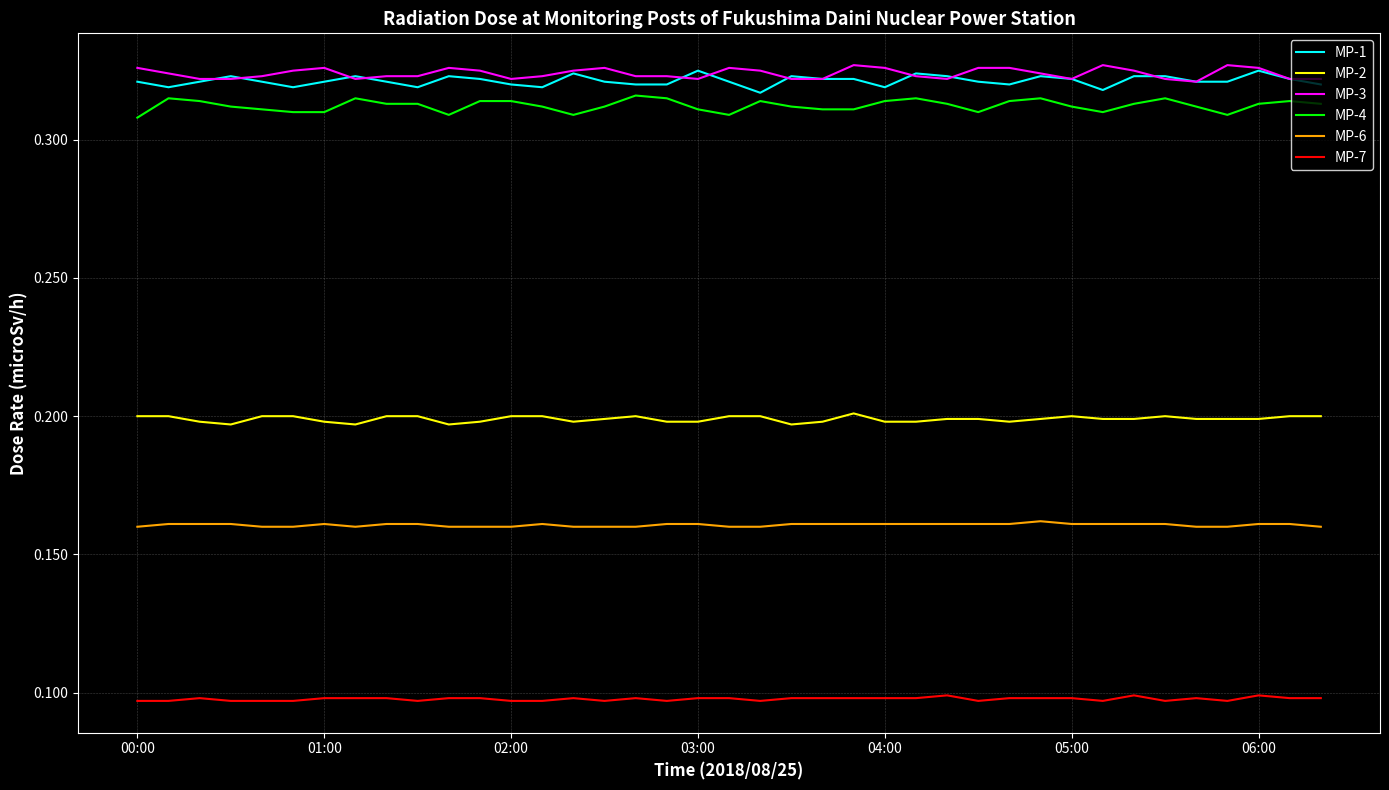

True or false: MP-6 and MP-4 intersect in this chart.

False